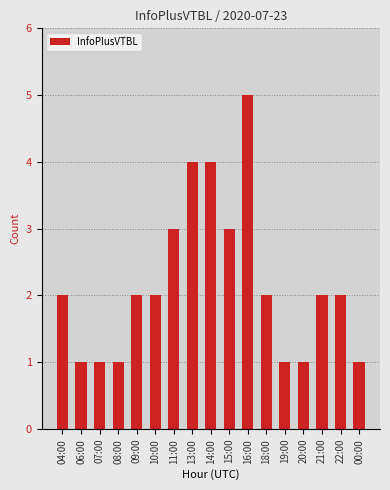

Read the value at 06:00.

1